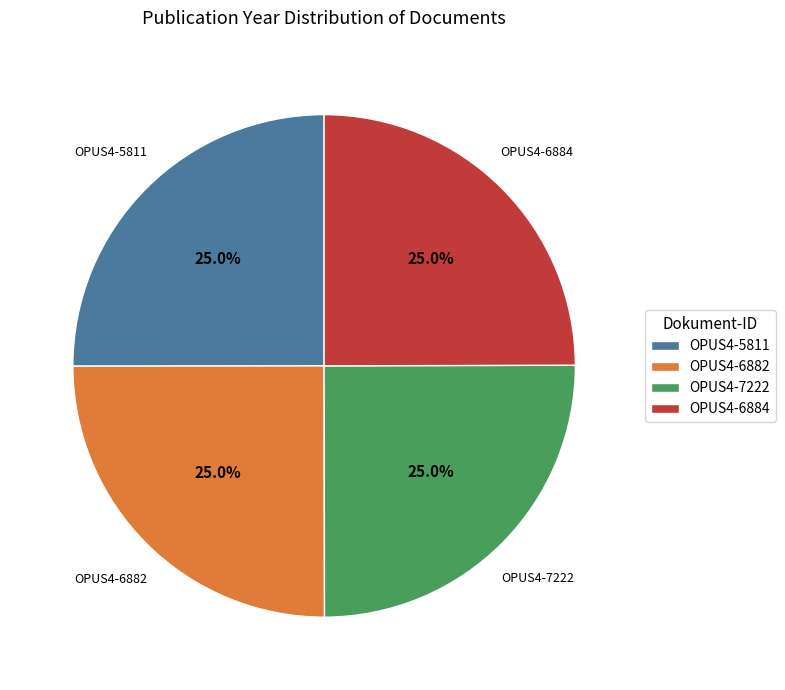

Approximately how many times larger is the value at OPUS4-7222 compared to OPUS4-6882?

1.0